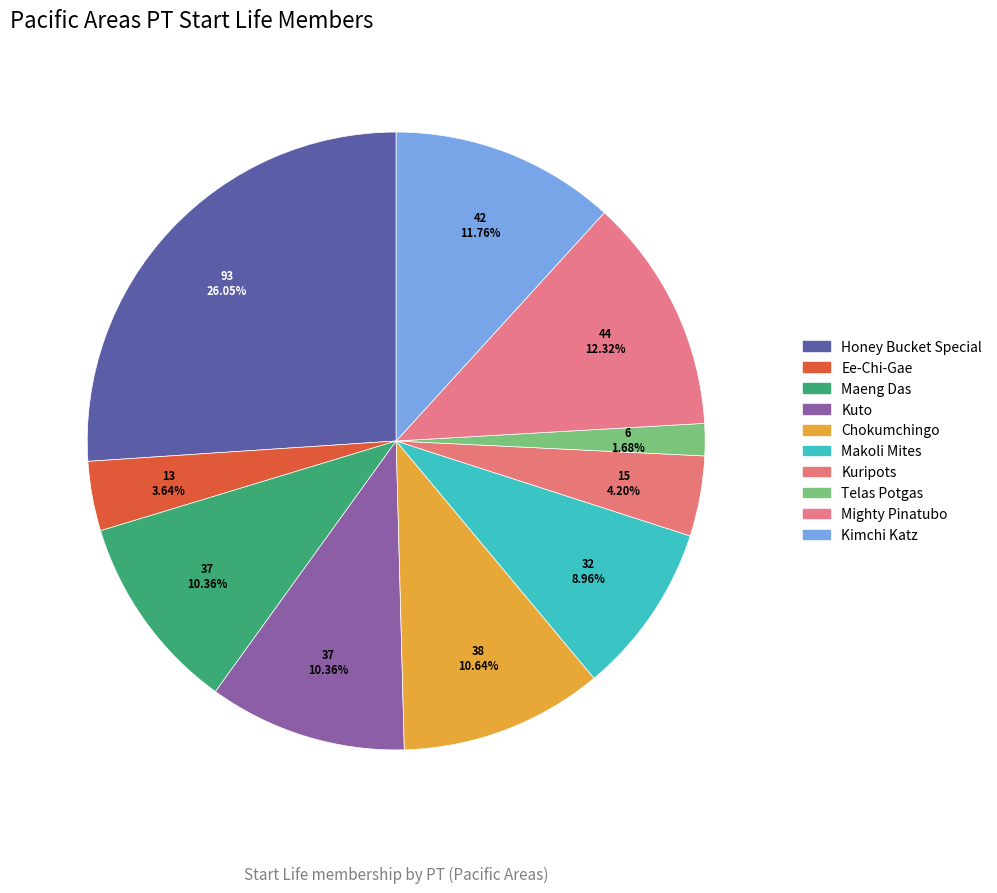

What percentage is NOT represented by Chokumchingo?

89.4%